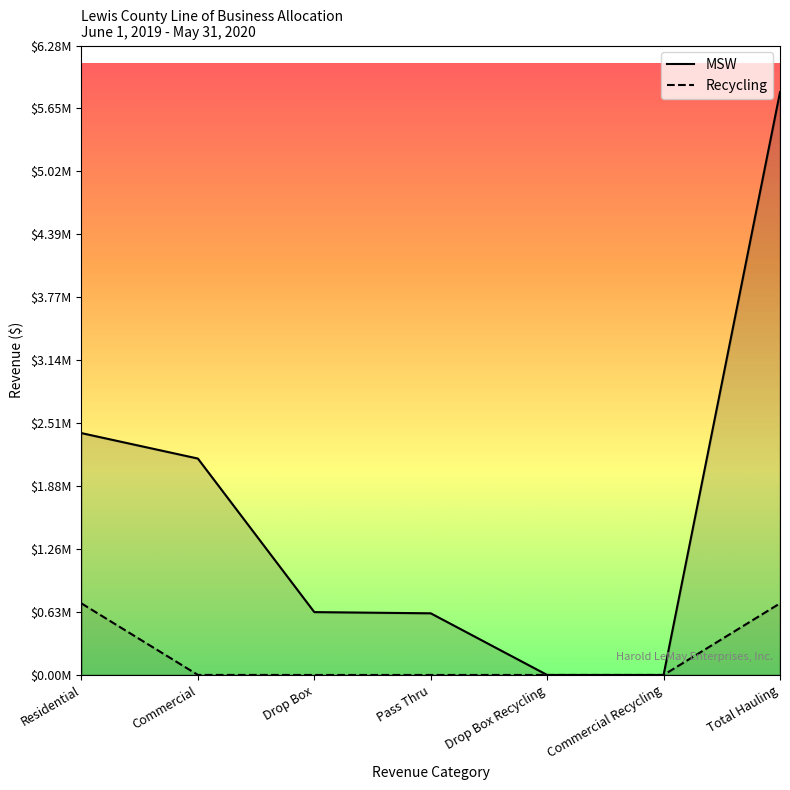

What is the sum of the MSW values at Pass Thru and Commercial?

2772782.3